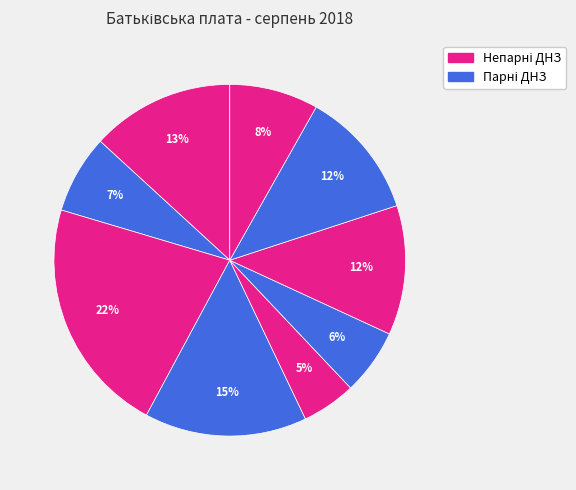

How many slices are in this pie chart?

9